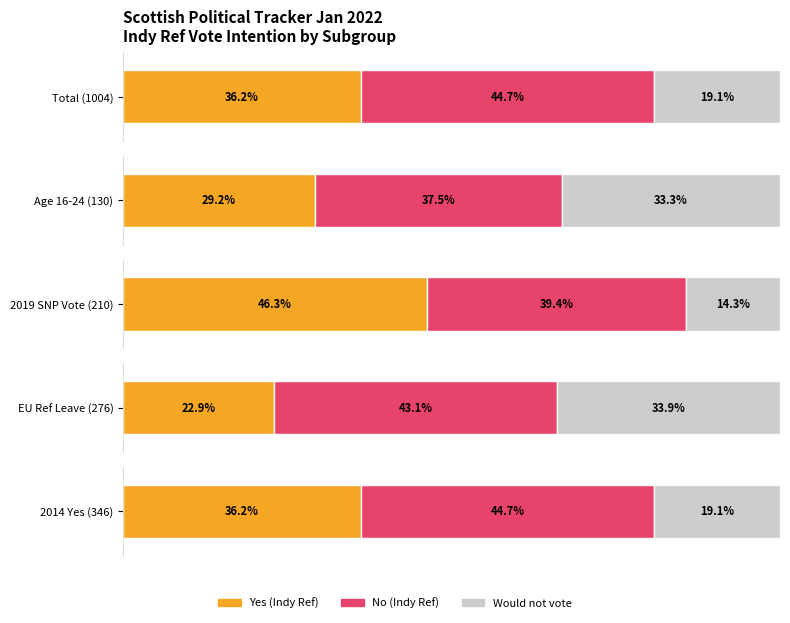

Where does the Would not vote series first go above 183?

EU Ref Leave